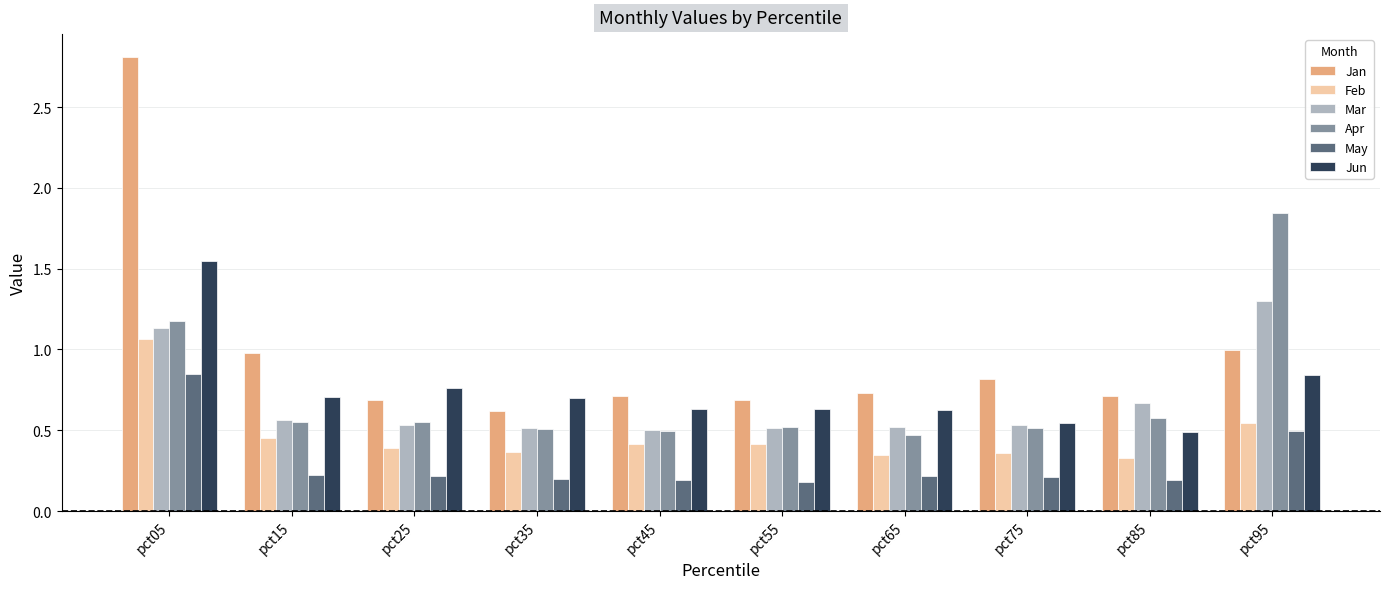

Which series changed the most between pct05 and pct55?

Jan